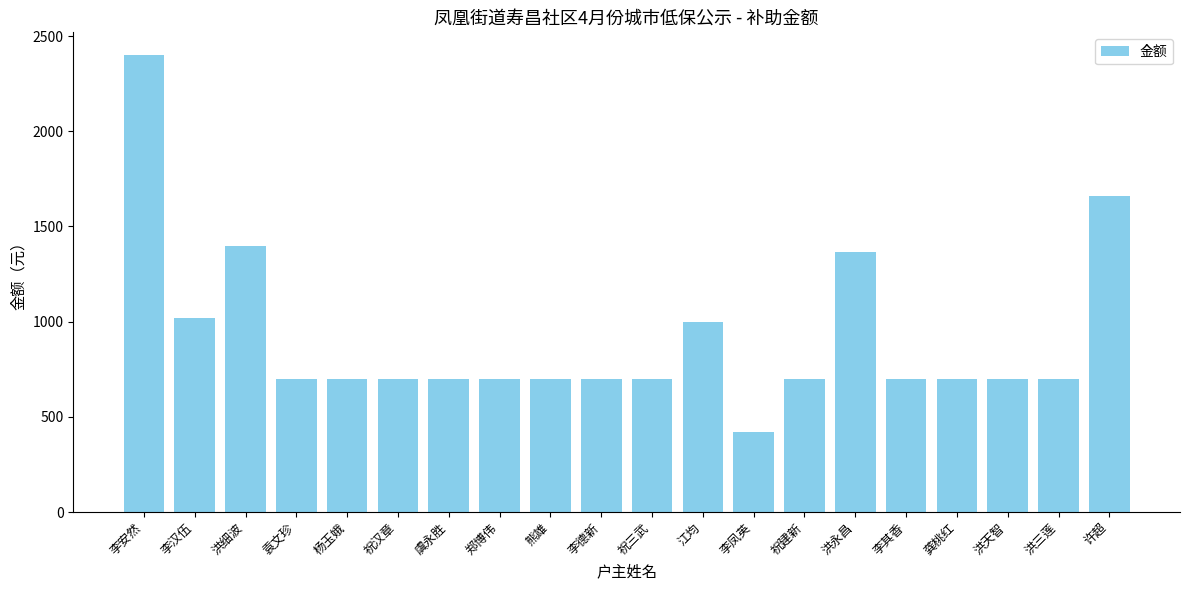

How many data points are less than 700?

1